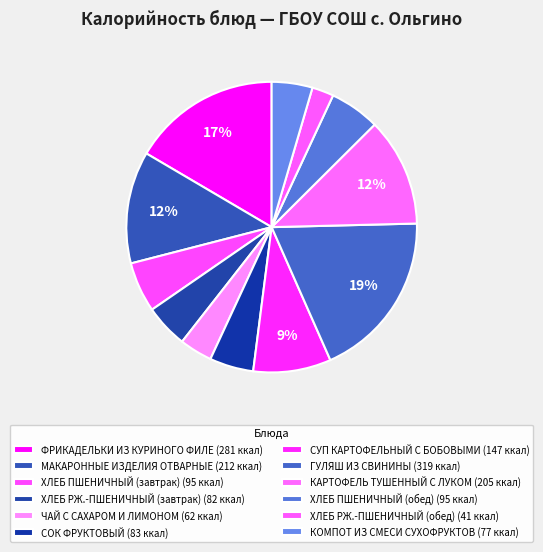

To the nearest percent, what is the combined percentage of КАРТОФЕЛЬ ТУШЕННЫЙ С ЛУКОМ and ХЛЕБ РЖ.-ПШЕНИЧНЫЙ (обед)?

14%